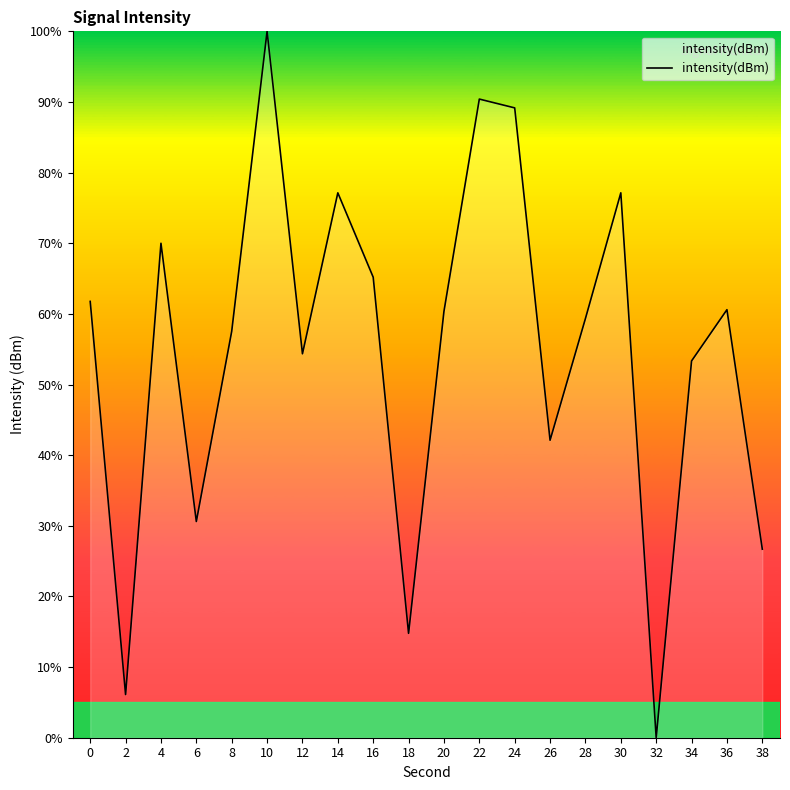

Between 26 and 32, which is larger?

26